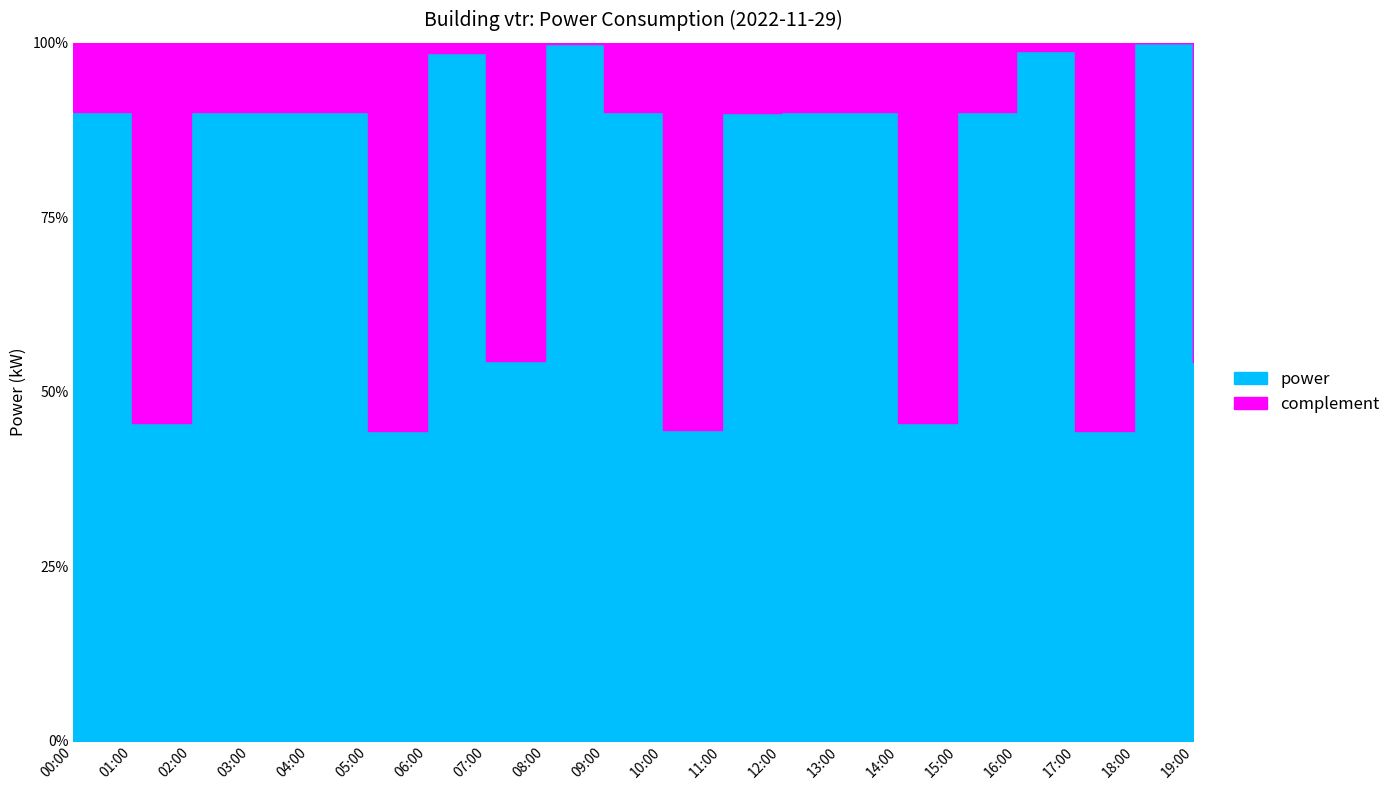

What position from the left is 02:00?

3